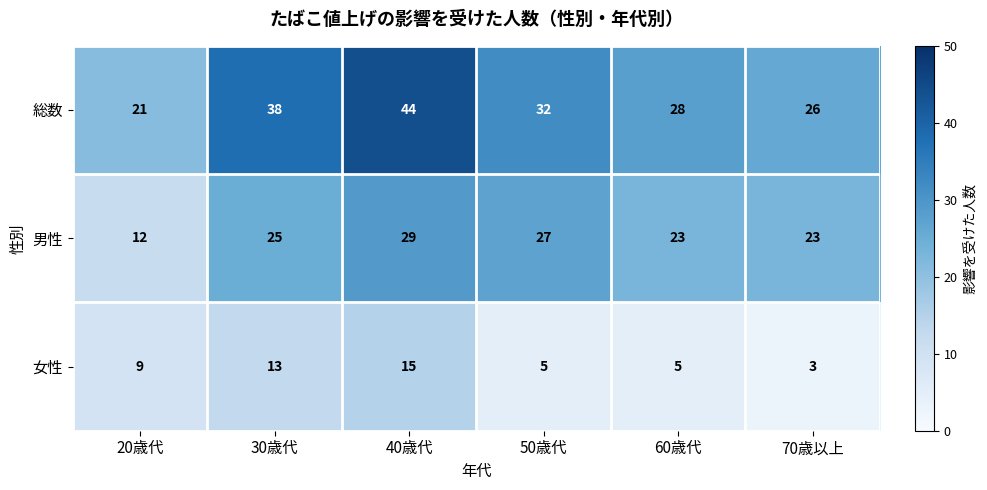

Reading left to right, transcribe all the data shown in this chart.

総数: 20歳代=21	30歳代=38	40歳代=44	50歳代=32	60歳代=28	70歳以上=26
男性: 20歳代=12	30歳代=25	40歳代=29	50歳代=27	60歳代=23	70歳以上=23
女性: 20歳代=9	30歳代=13	40歳代=15	50歳代=5	60歳代=5	70歳以上=3